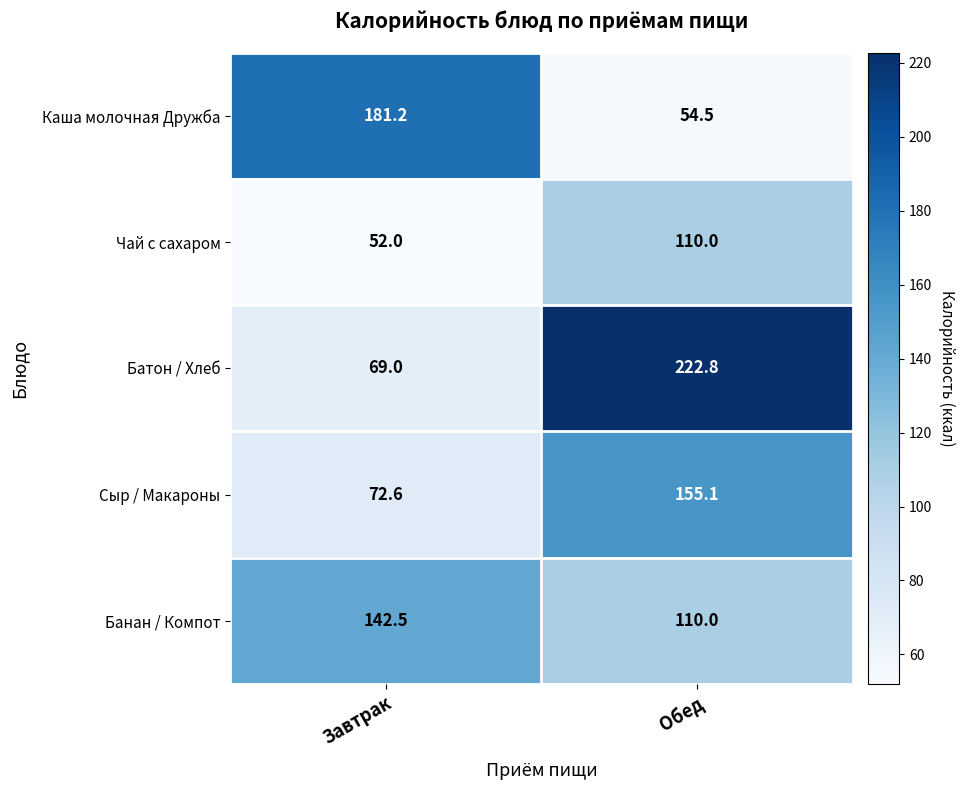

What is the total value across all series at Обед?

652.4